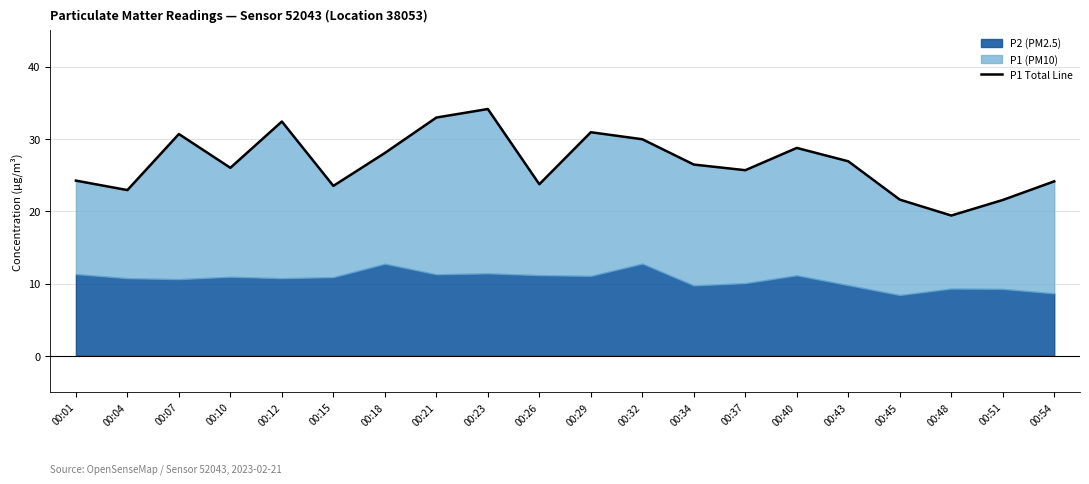

What is the change in value from 00:01 to 00:07?

+6.4